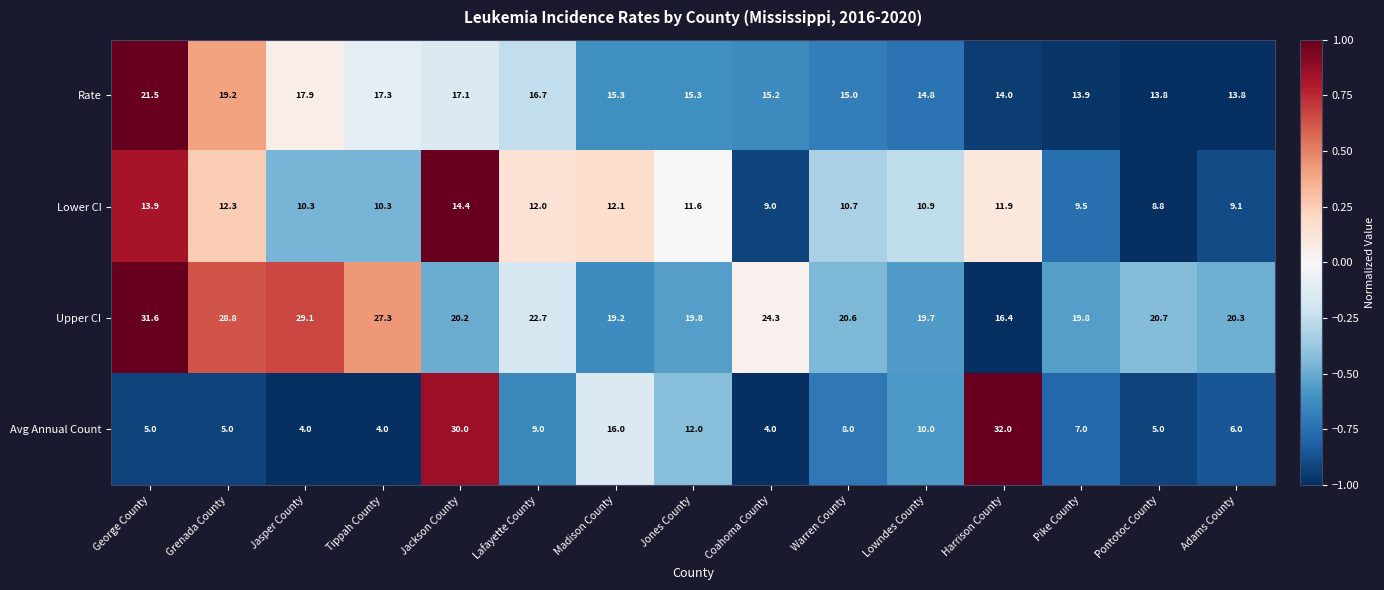

What is the total value across all series at Adams County?

49.2